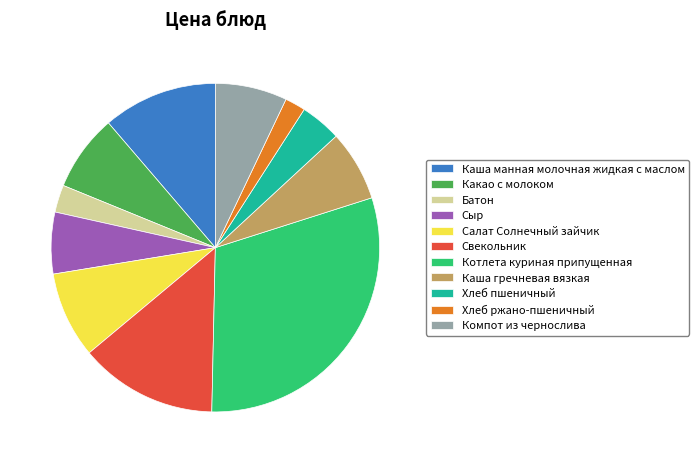

Which has a higher value, Свекольник or Хлеб ржано-пшеничный?

Свекольник